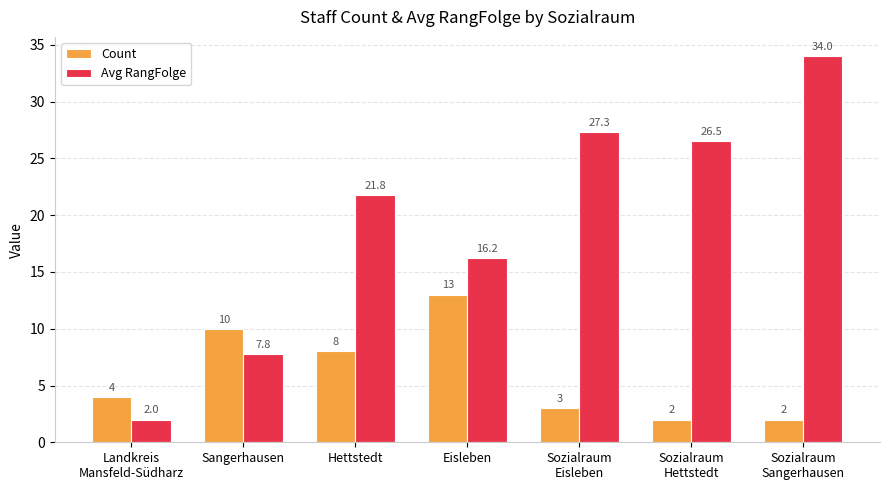

Is it true that Count equals 13.0 at Eisleben?

True